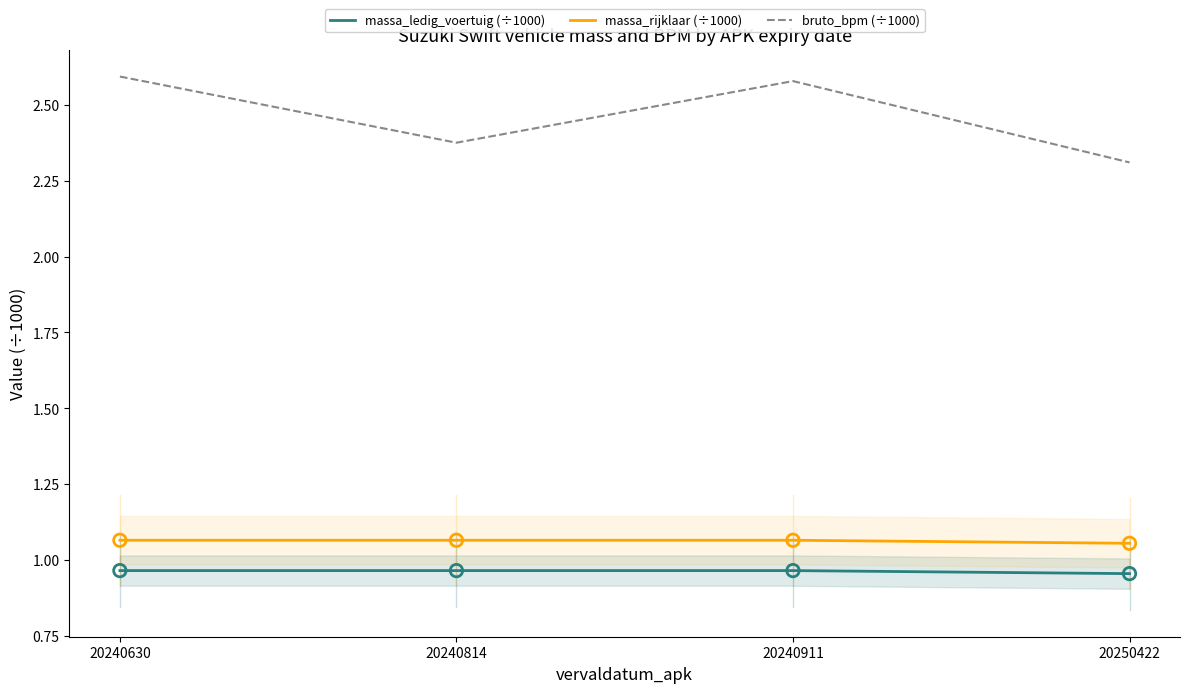

What is the total value across all series at 20240630?

4.6